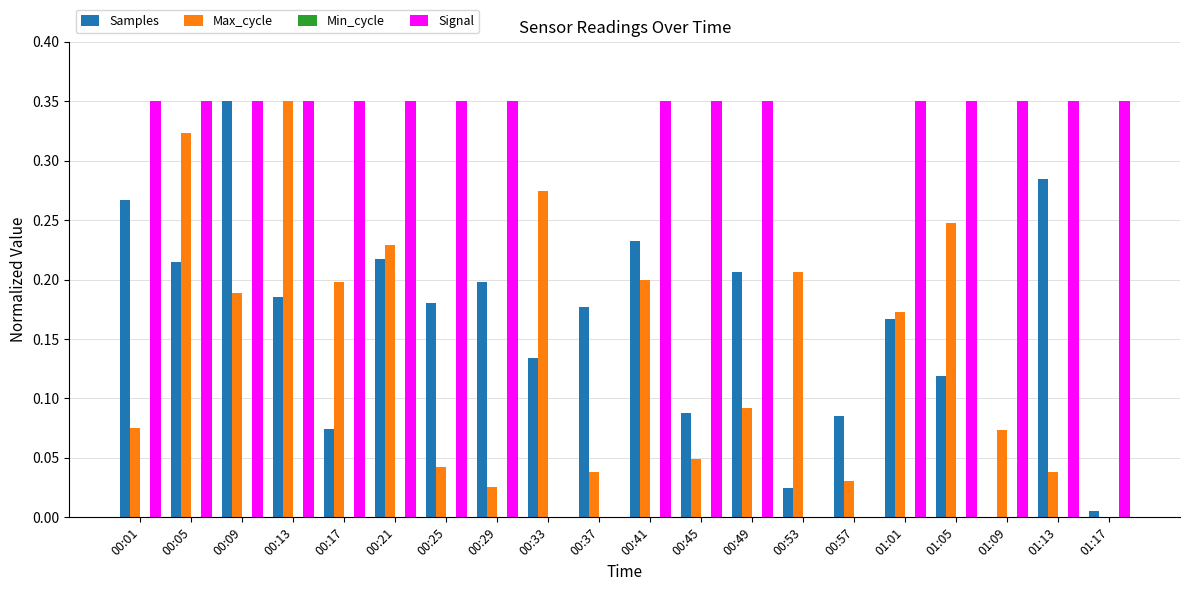

How many groups of bars are there?

20